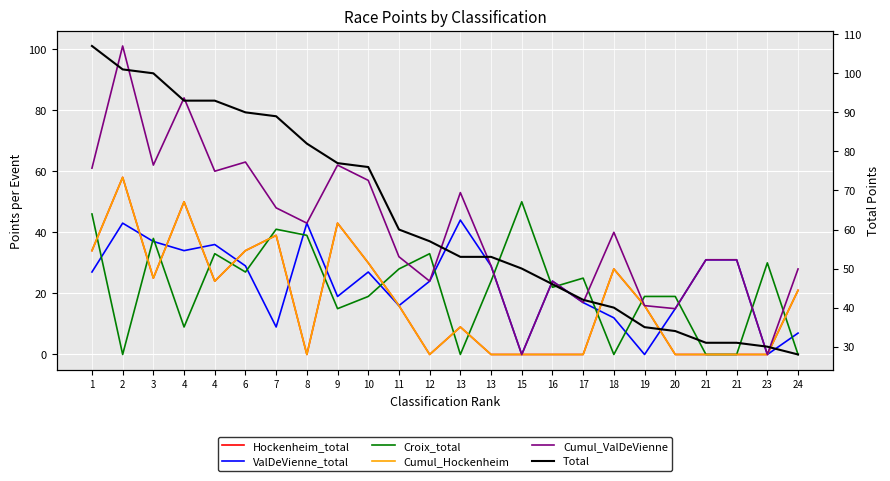

What is the difference between the maximum and second lowest values in the Cumul_ValDeVienne series?

101